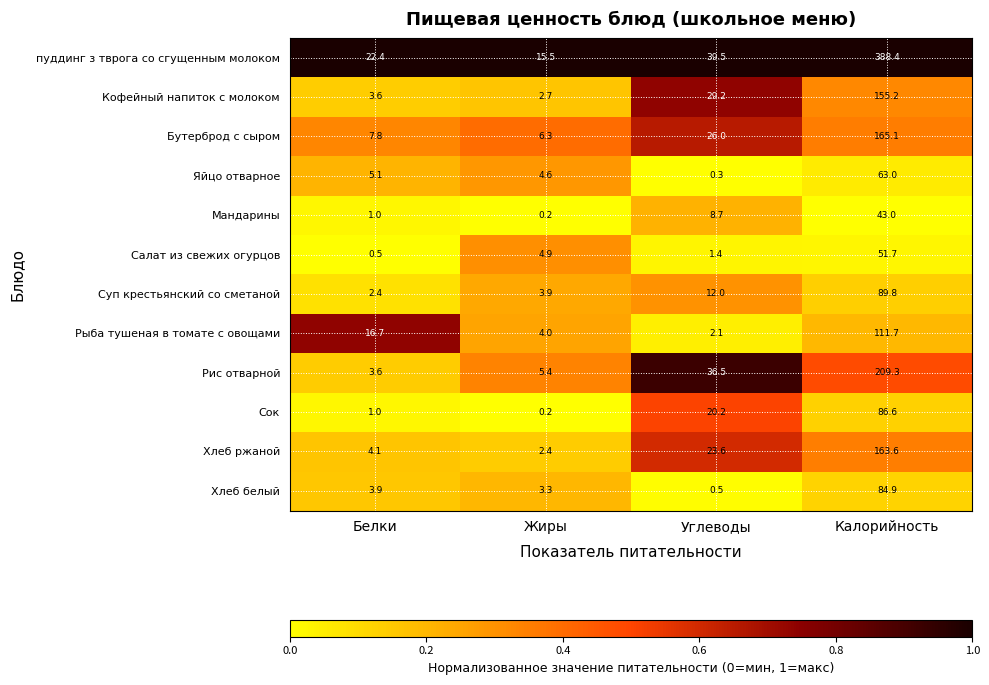

At which label does Мандарины reach its peak?

Калорийность